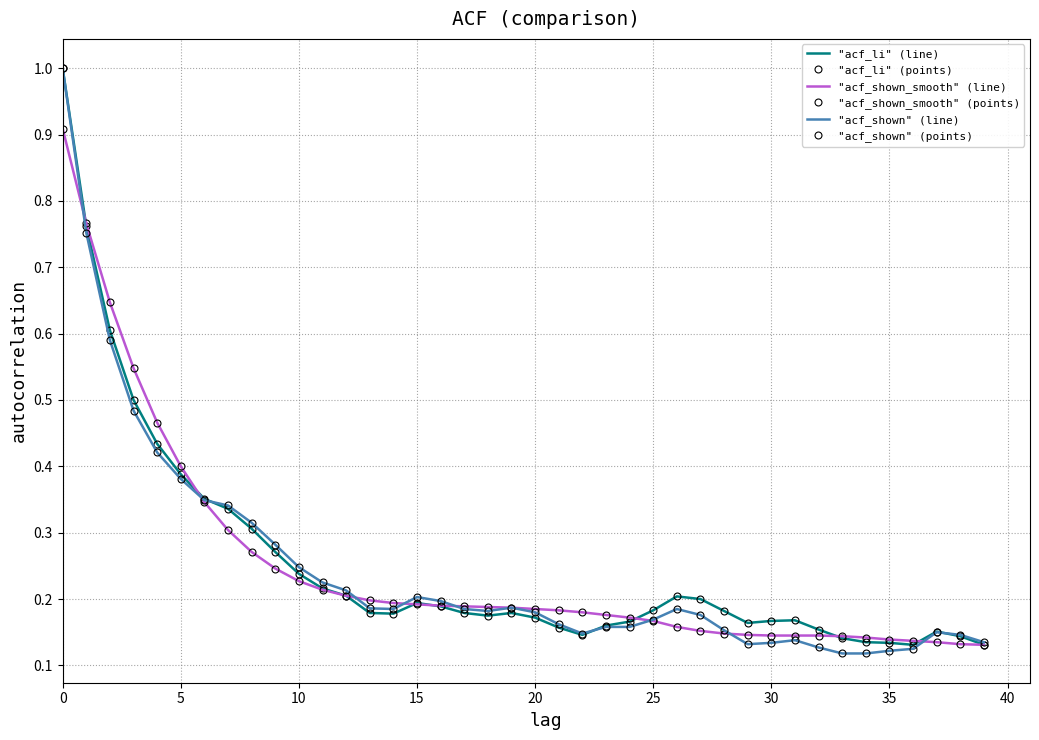

How many intersections are there between "acf_shown_smooth" (points) and "acf_li" (line)?

7